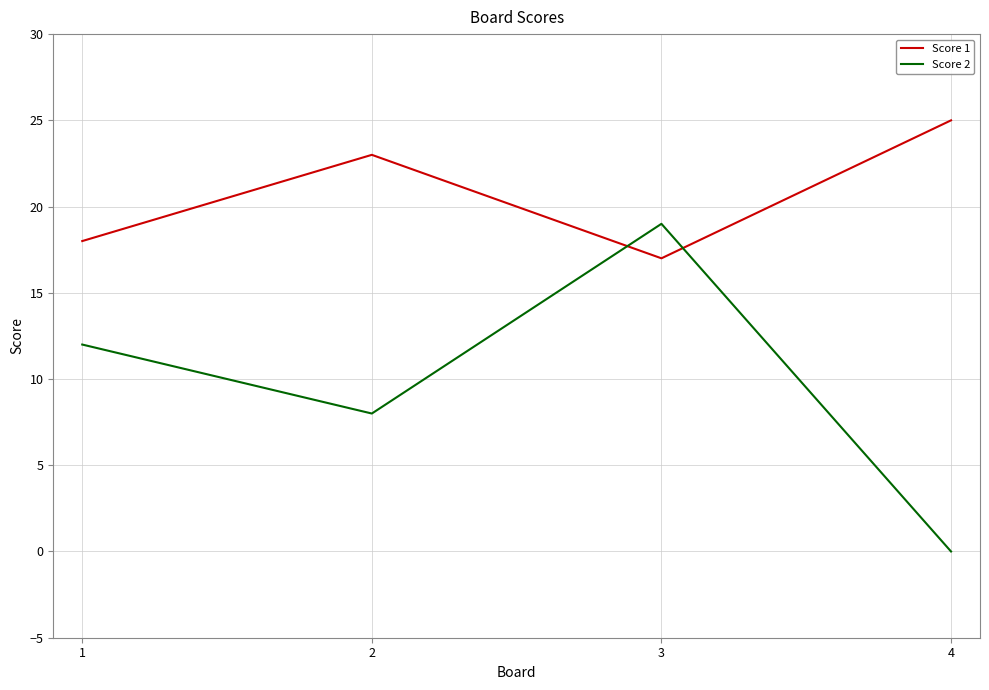

What is the difference between the highest and lowest values at 3?

2